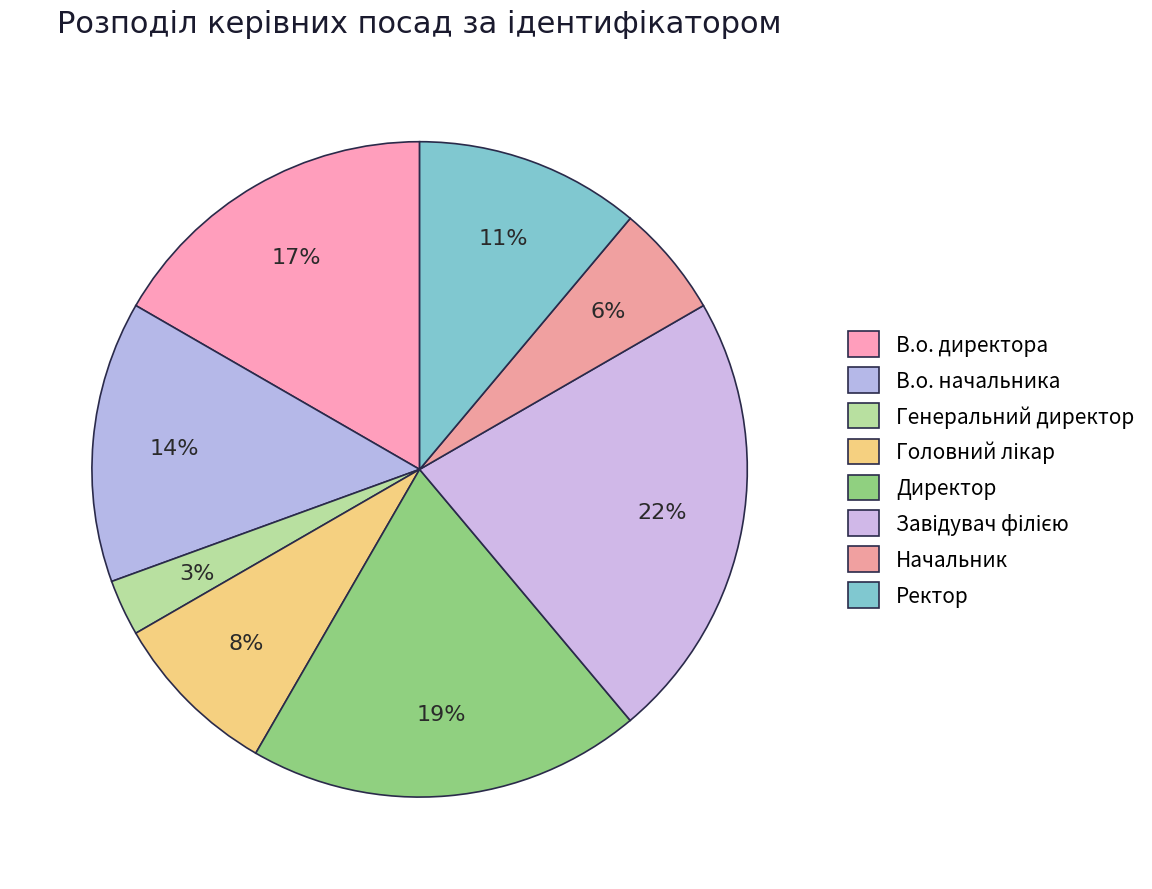

Is there any slice that represents more than half of the pie?

No